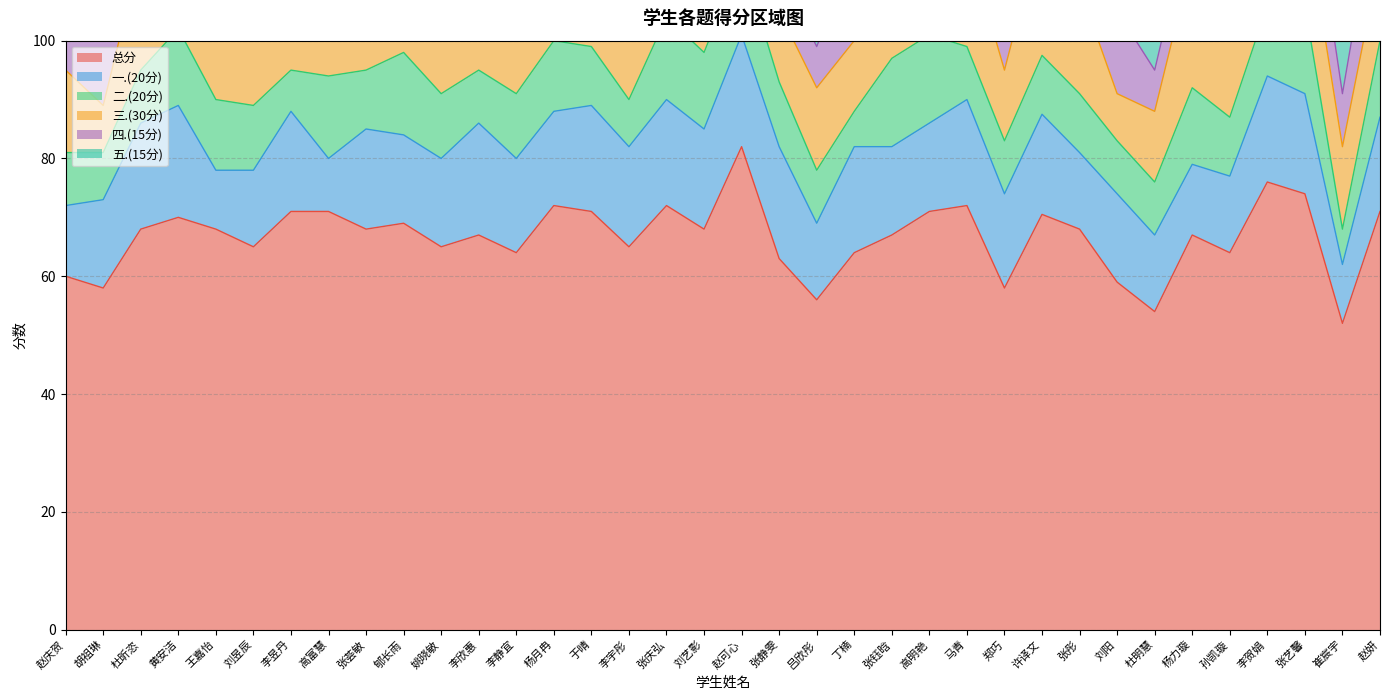

Does the chart display data point markers on the line(s)?

No